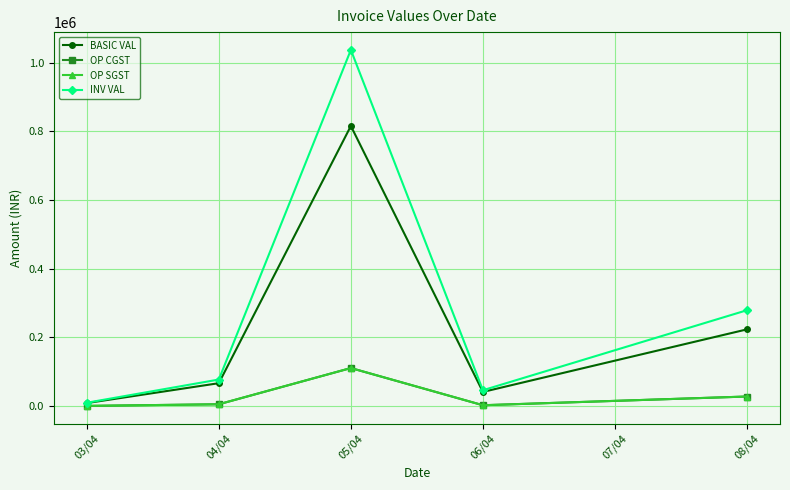

Does the chart have visible grid lines?

Yes